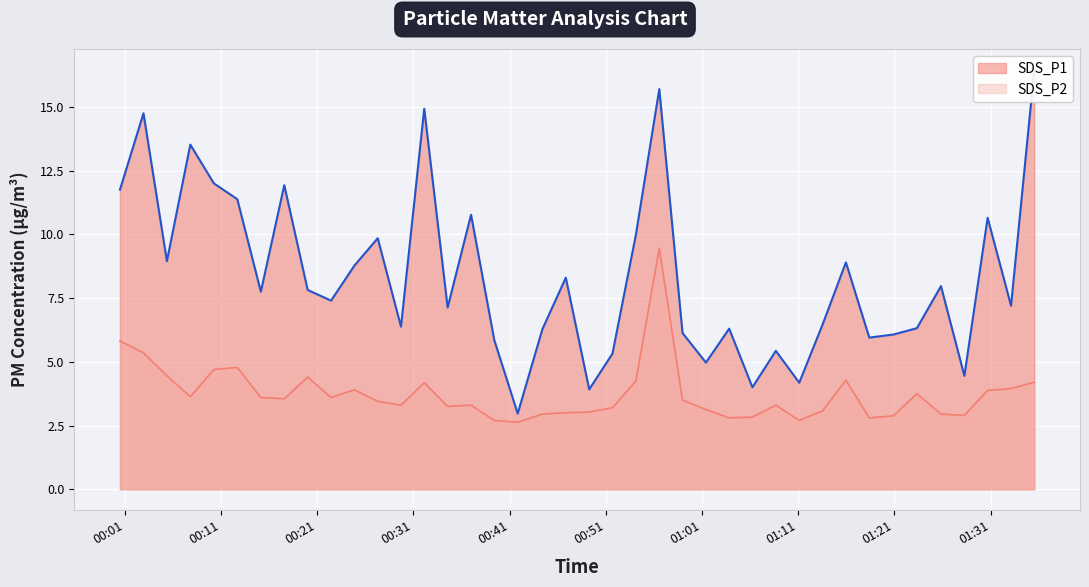

How many lines are shown in the chart?

2